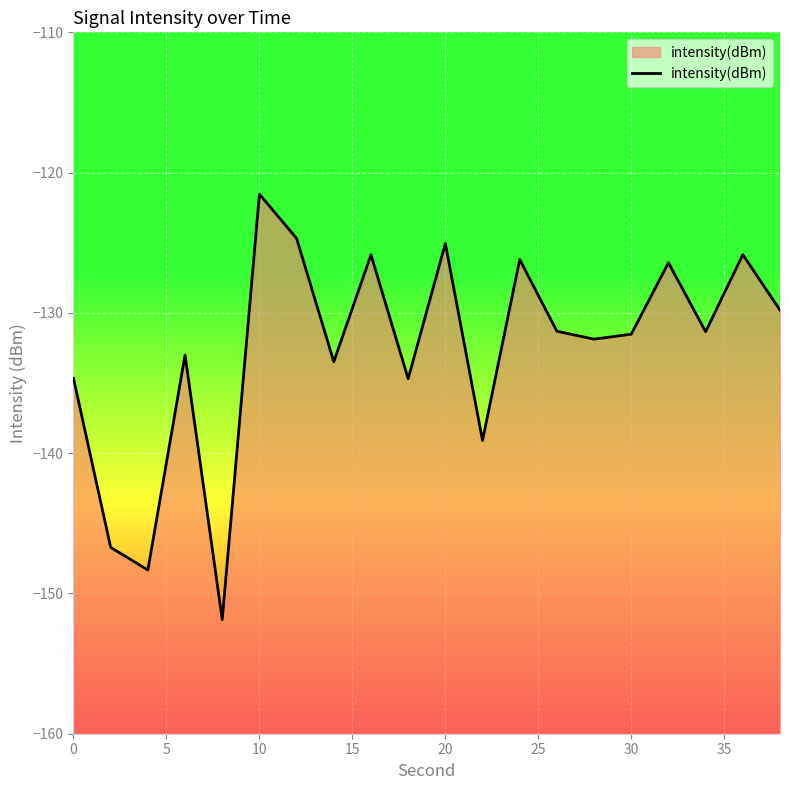

Does the chart display data point markers on the line(s)?

No